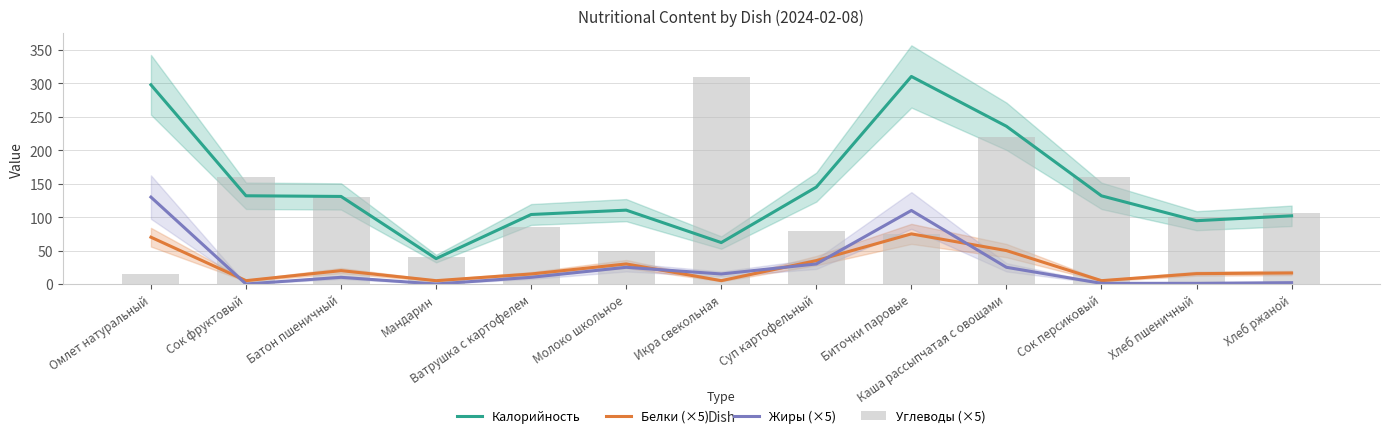

Which series has the largest range (max minus min)?

Углеводы (×5)